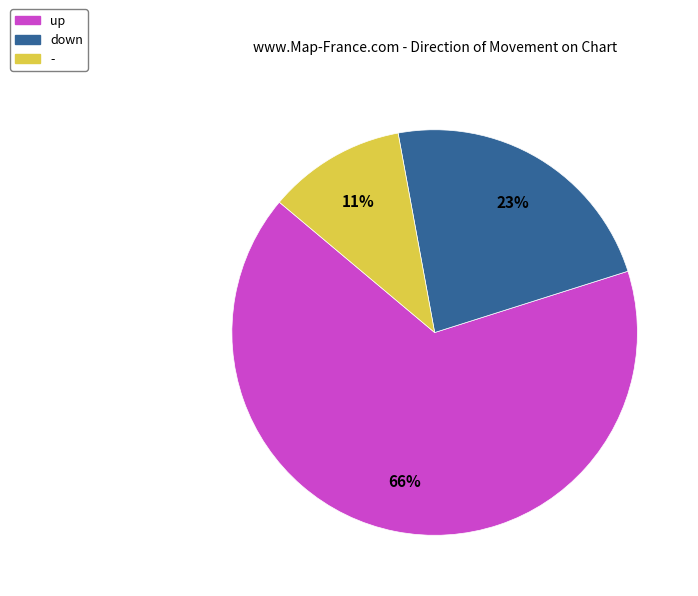

Which slice represents more than half of the pie?

up